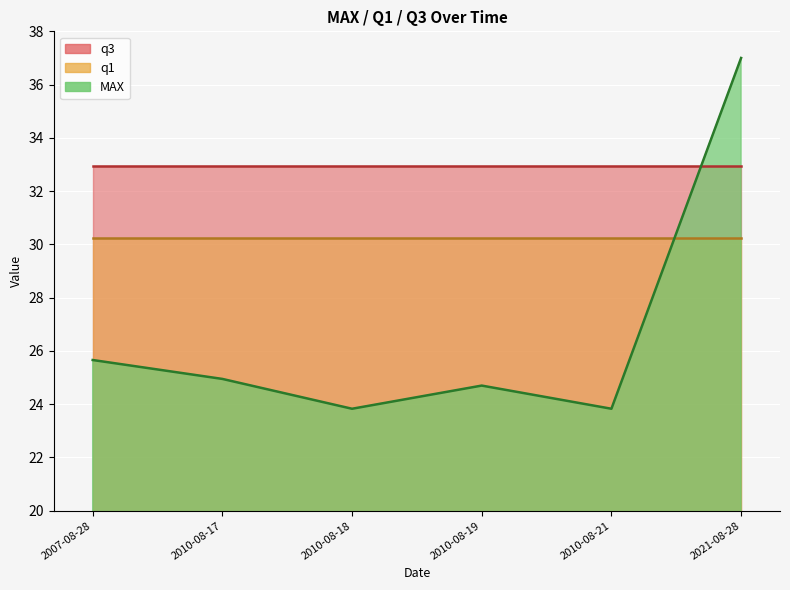

Which series changed the most between 2007-08-28 and 2010-08-21?

MAX